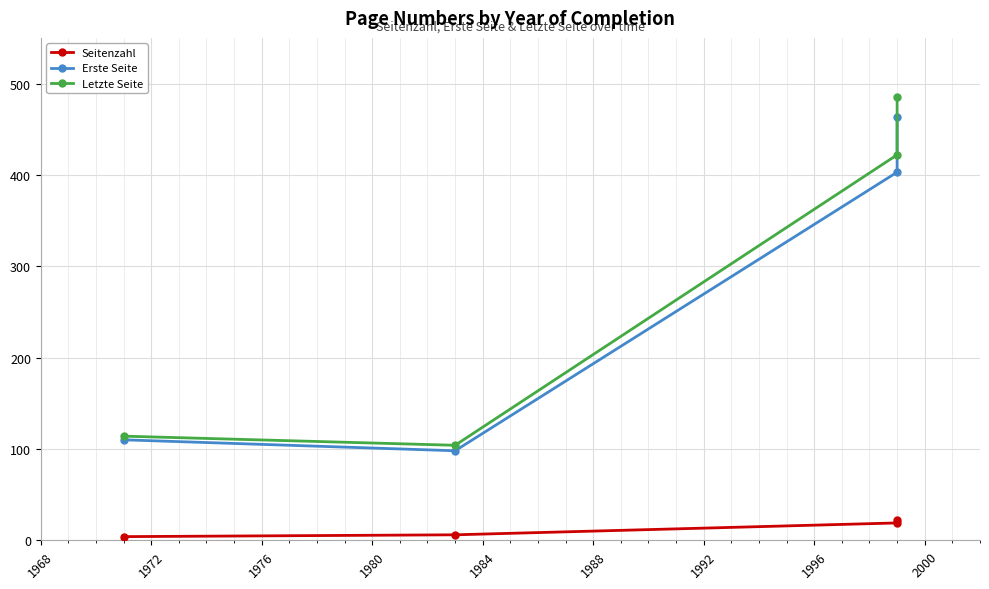

What is the average value of the Seitenzahl series?

13